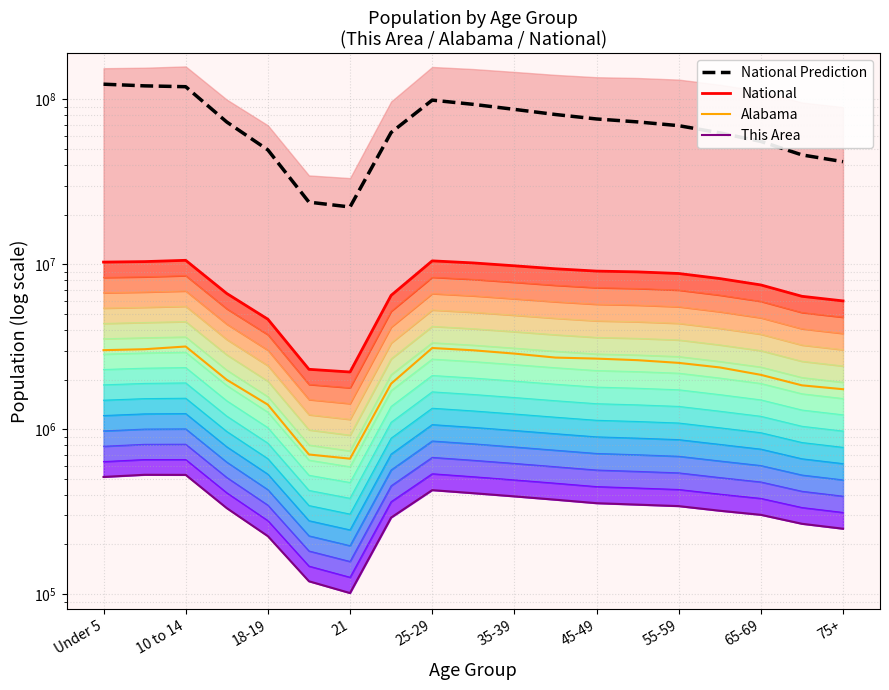

Which series has the largest range (max minus min)?

National Prediction